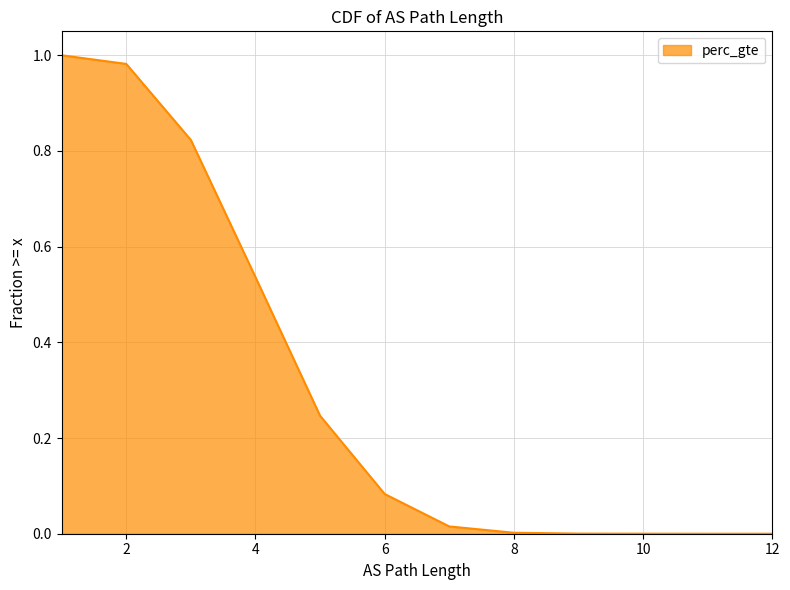

What is the maximum value shown in the chart?

1.0